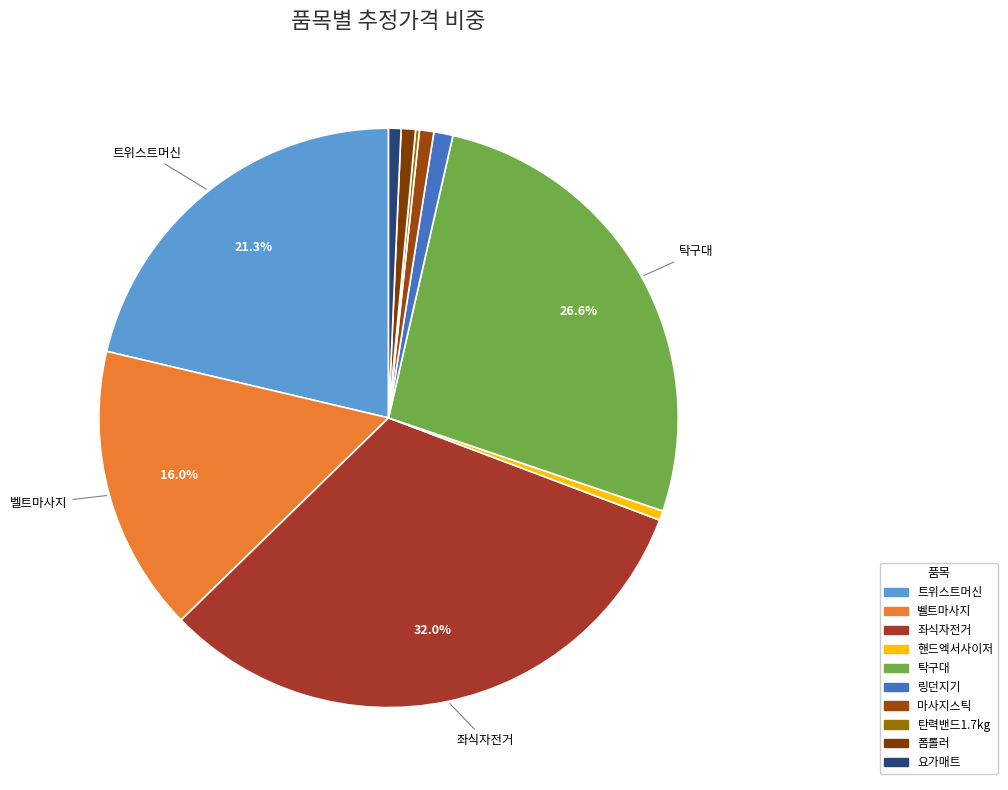

How much of the chart is everything except 벨트마사지?

84.0%